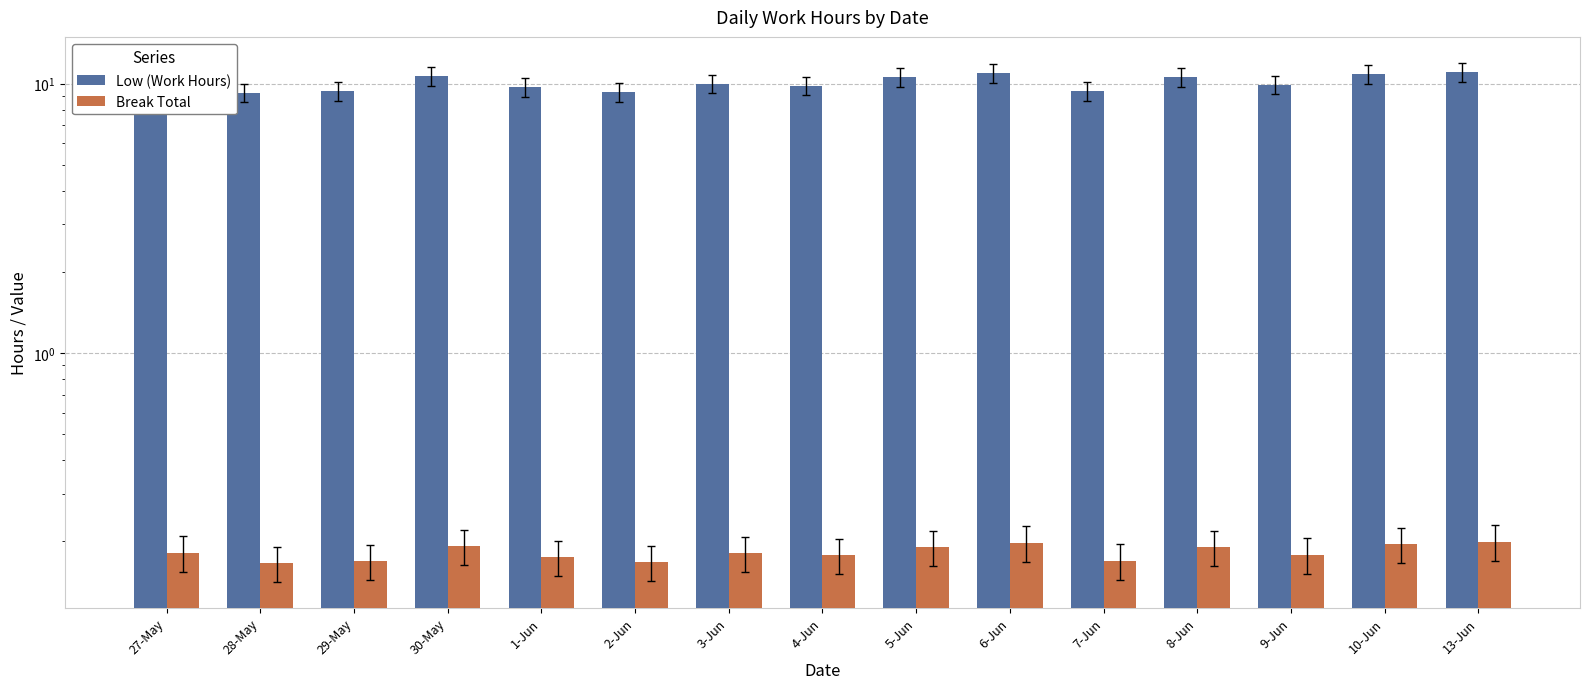

Does the chart contain stacked bars?

No